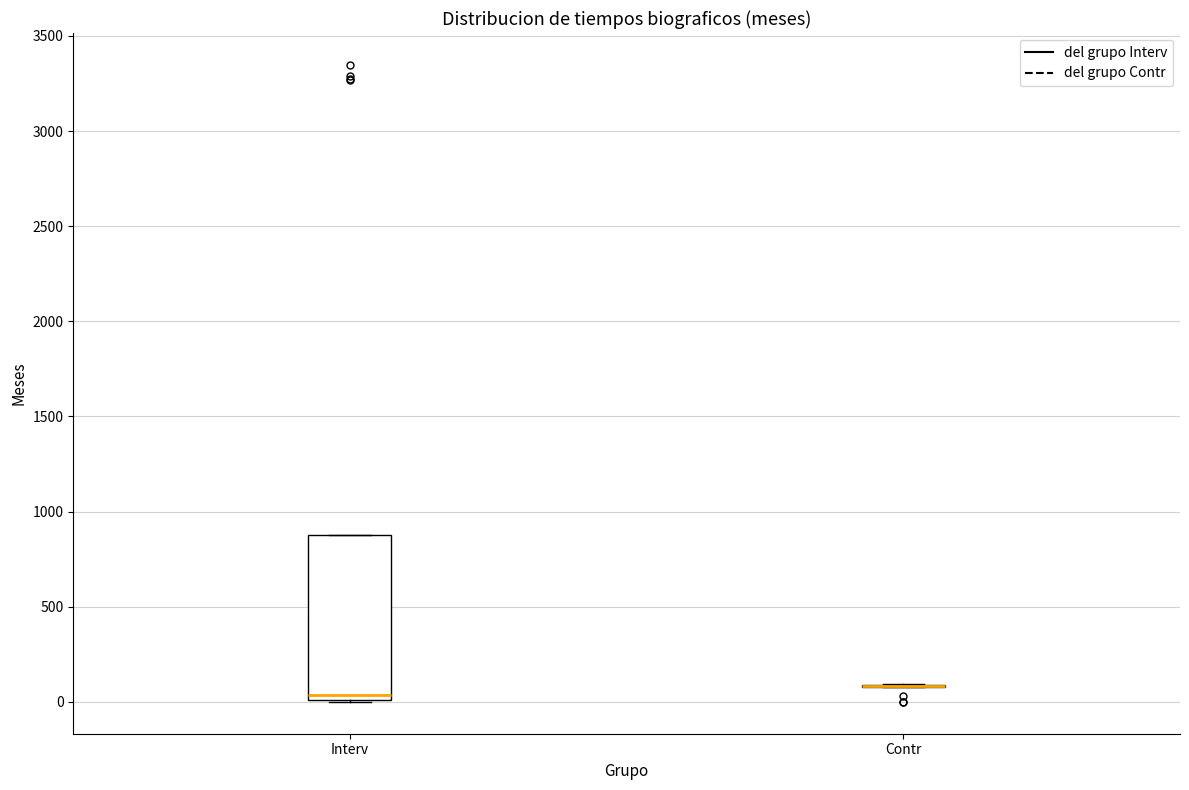

Comparing the boxes themselves (not the whiskers), which one is the tallest?

Interv